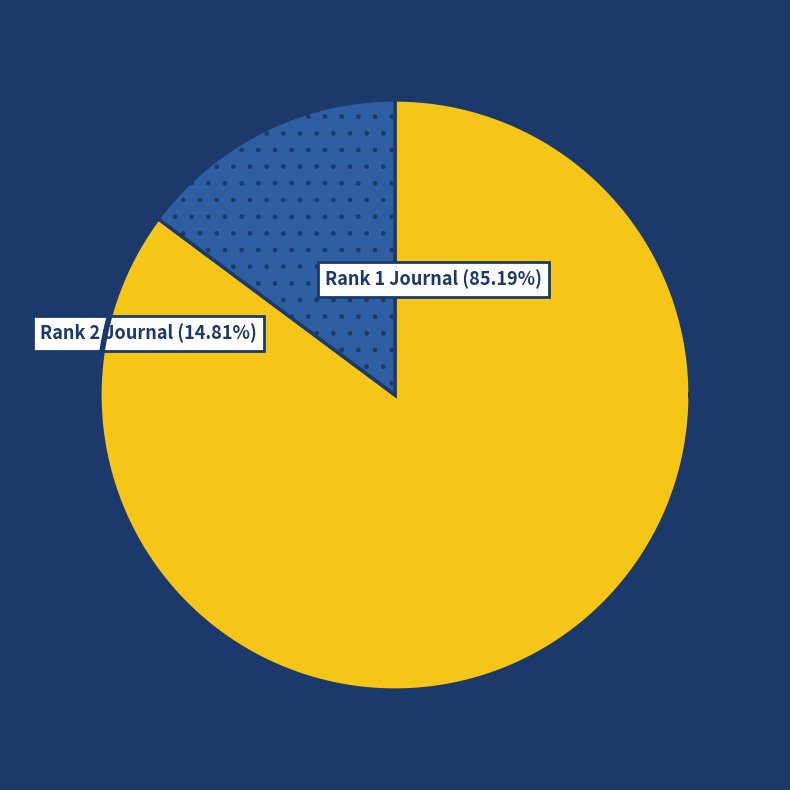

How many slices are in this pie chart?

2